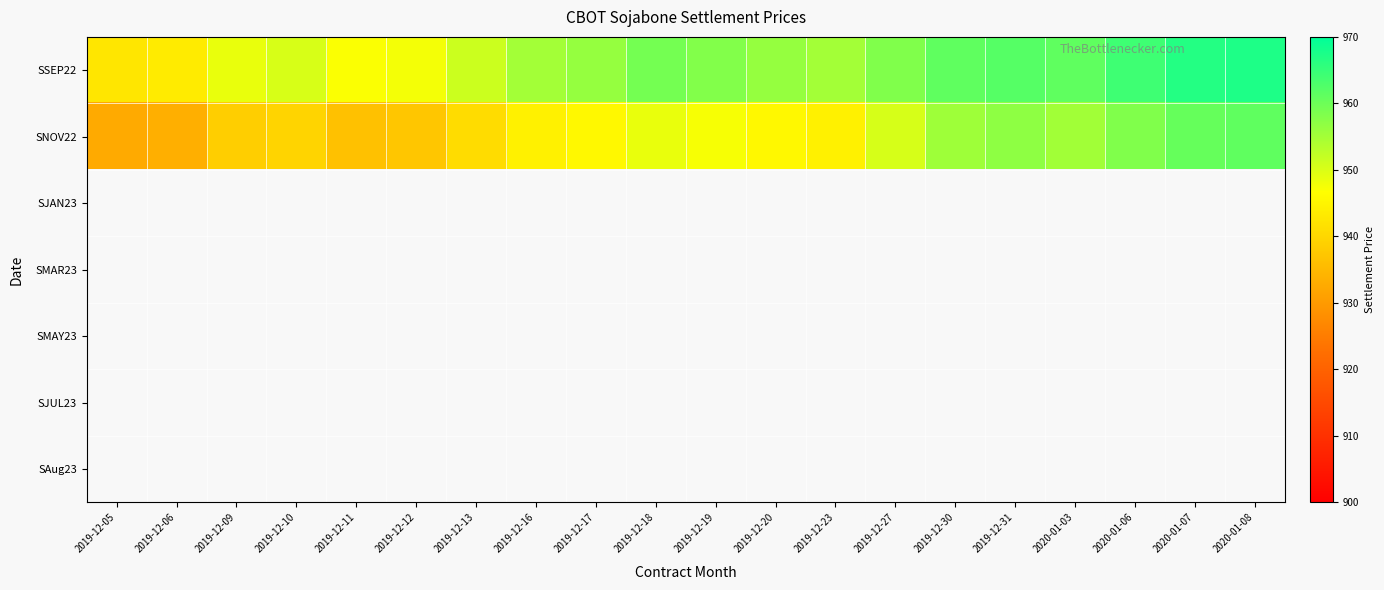

What is the average value of the SSEP22 series?

955.6